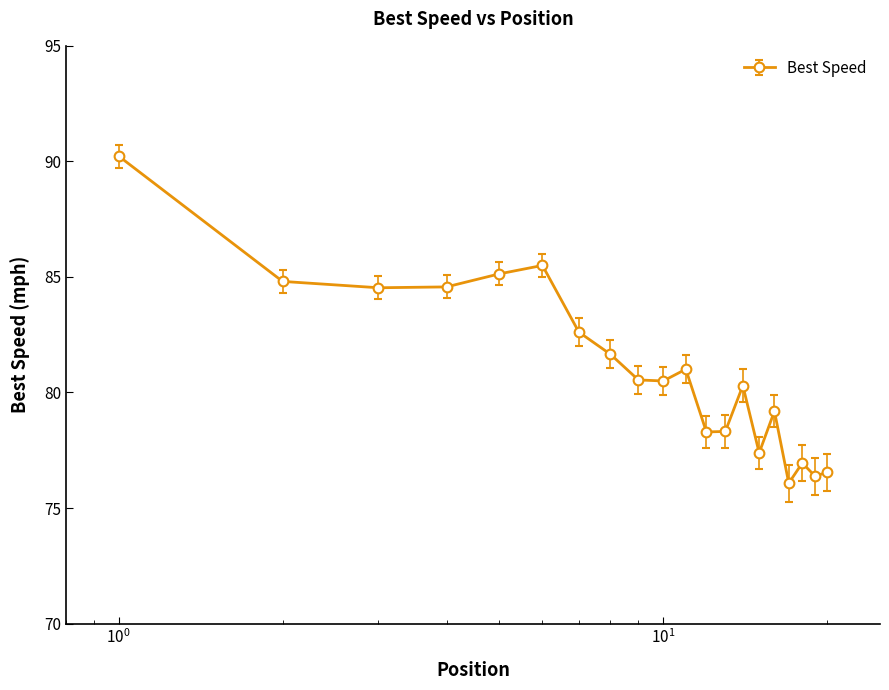

What is the difference between the second highest and second lowest values?

9.1